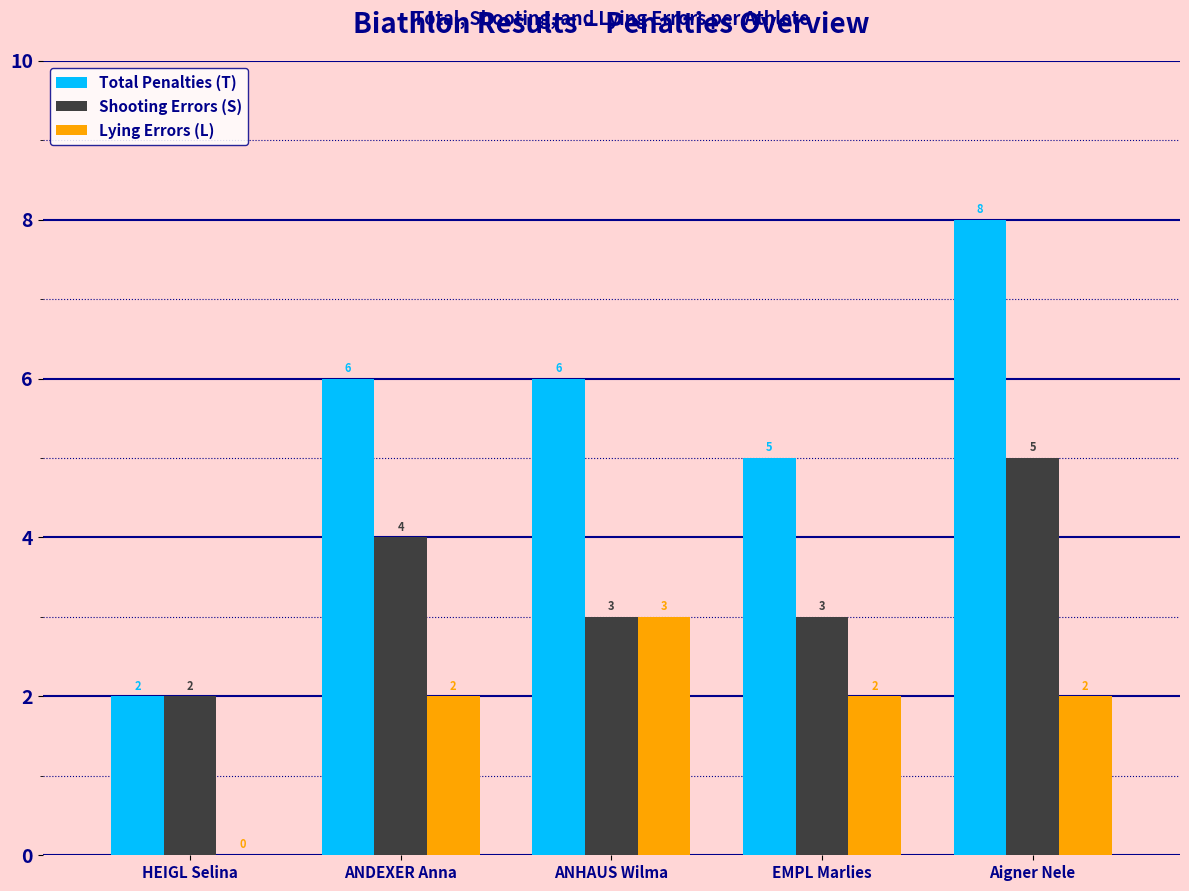

What is the sum of the Lying Errors (L) values at ANHAUS Wilma and Aigner Nele?

5